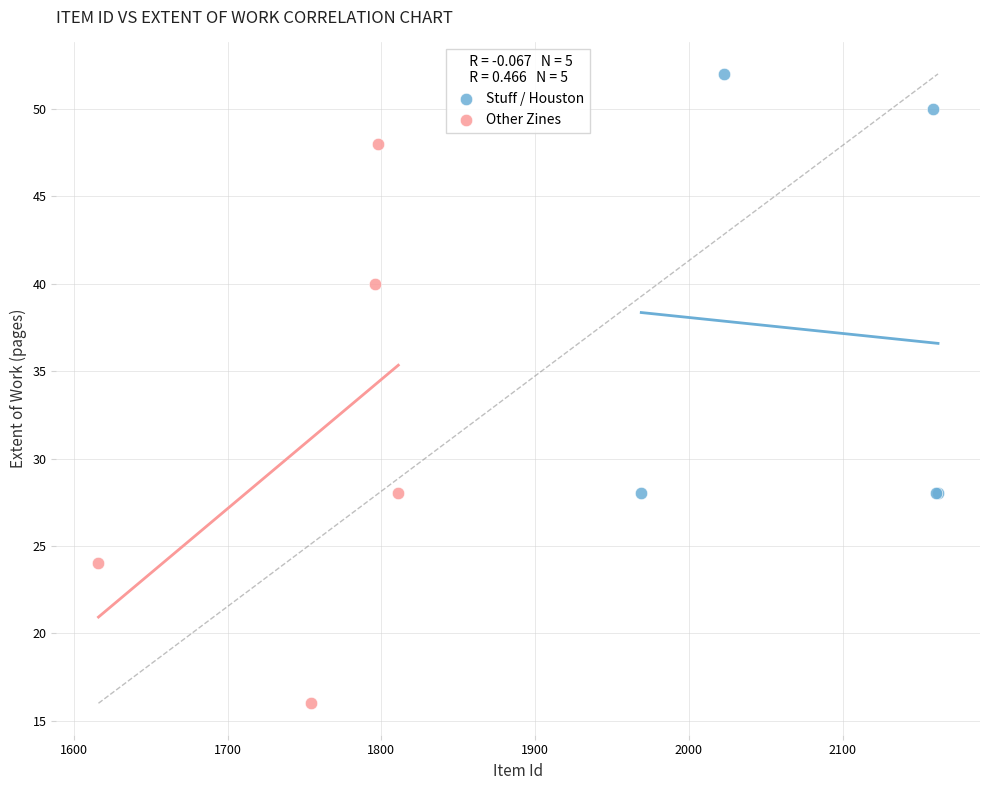

Which series contains the lowest Y value?

Other Zines